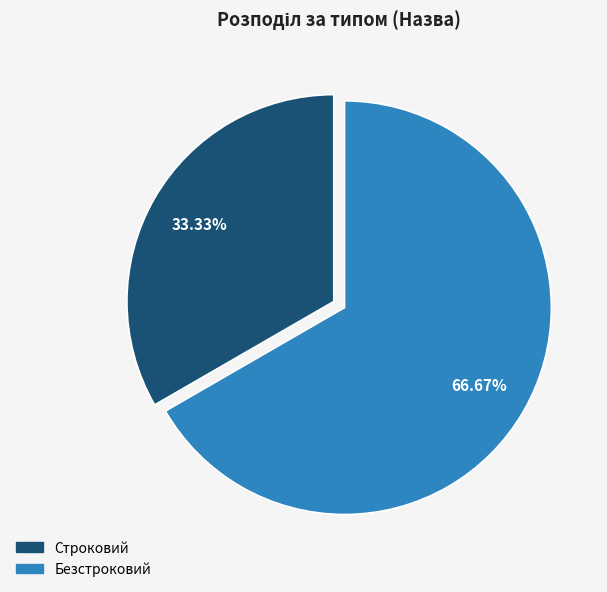

Is the sum of Строковий and Безстроковий greater than half?

Yes